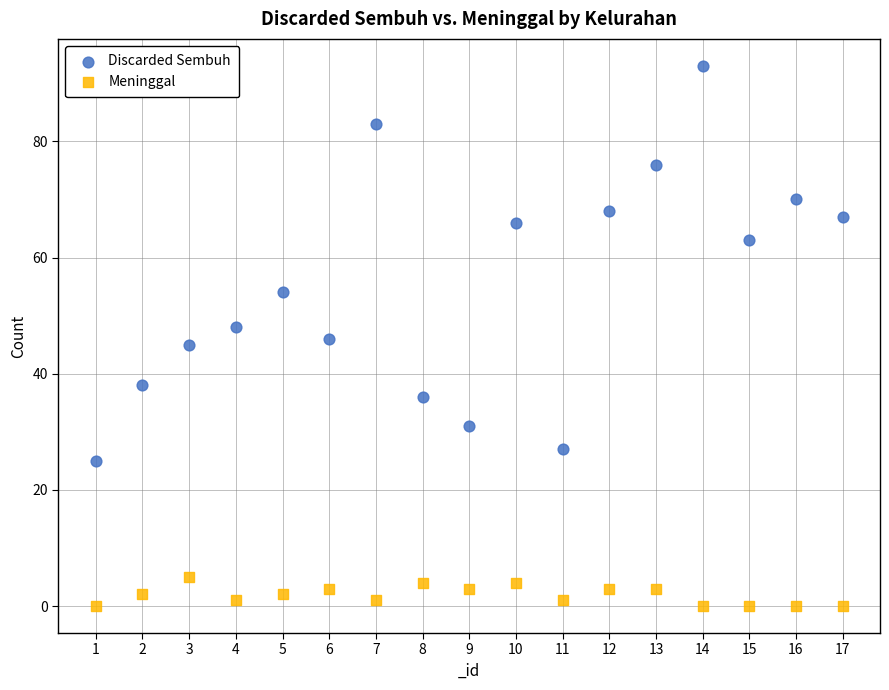

Which series contains the highest Y value?

Discarded Sembuh